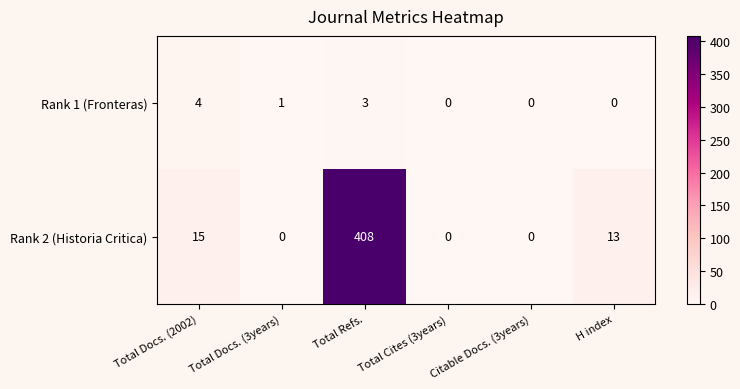

What is the total value across all series at Total Docs. (2002)?

19